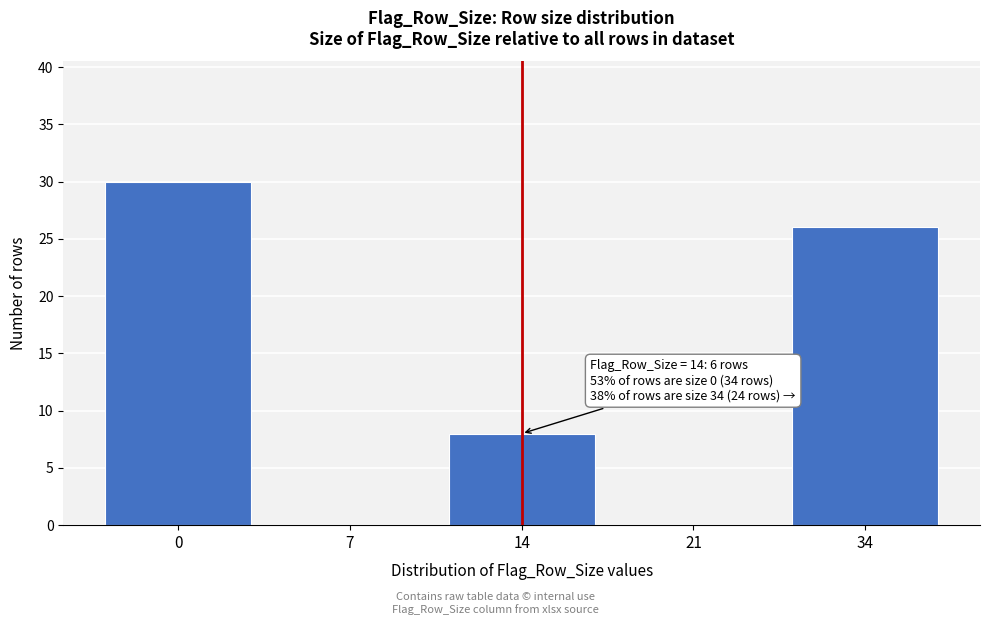

Reading left to right, extract all data points from this chart.

0=30	7=0	14=8	21=0	34=26